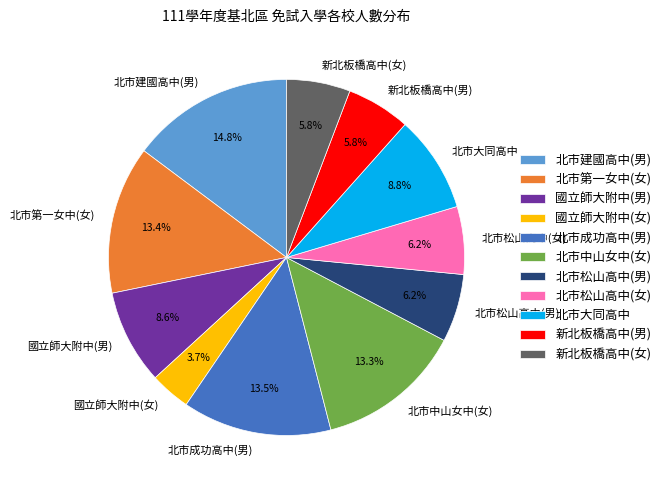

Is it true that 北市松山高中(男) is 6% of the pie?

True